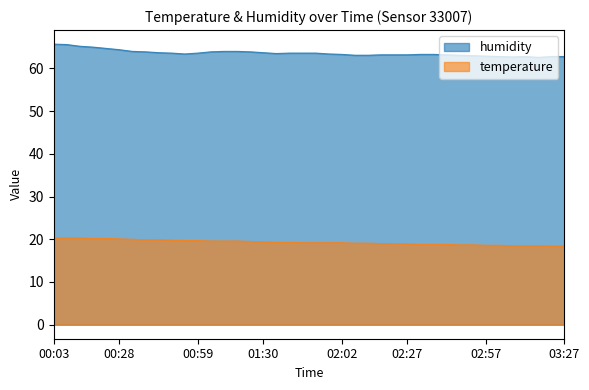

At how many categories does at least one series exceed 25?

40